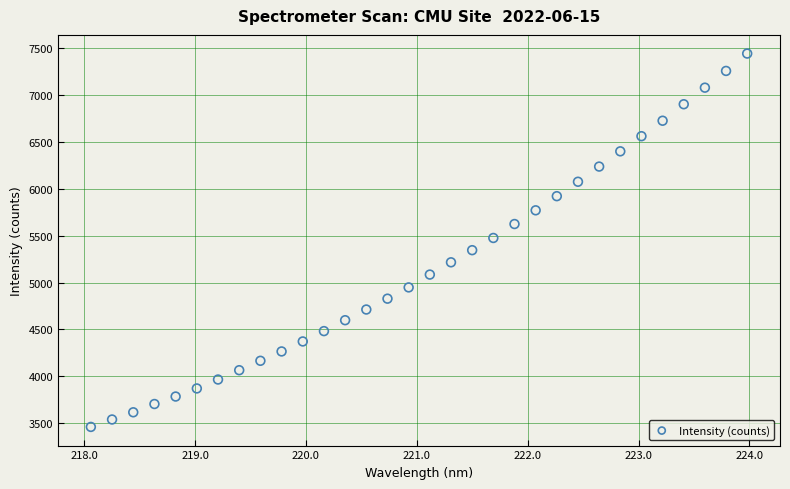

What is the range of Y values (max minus min)?

3988.3